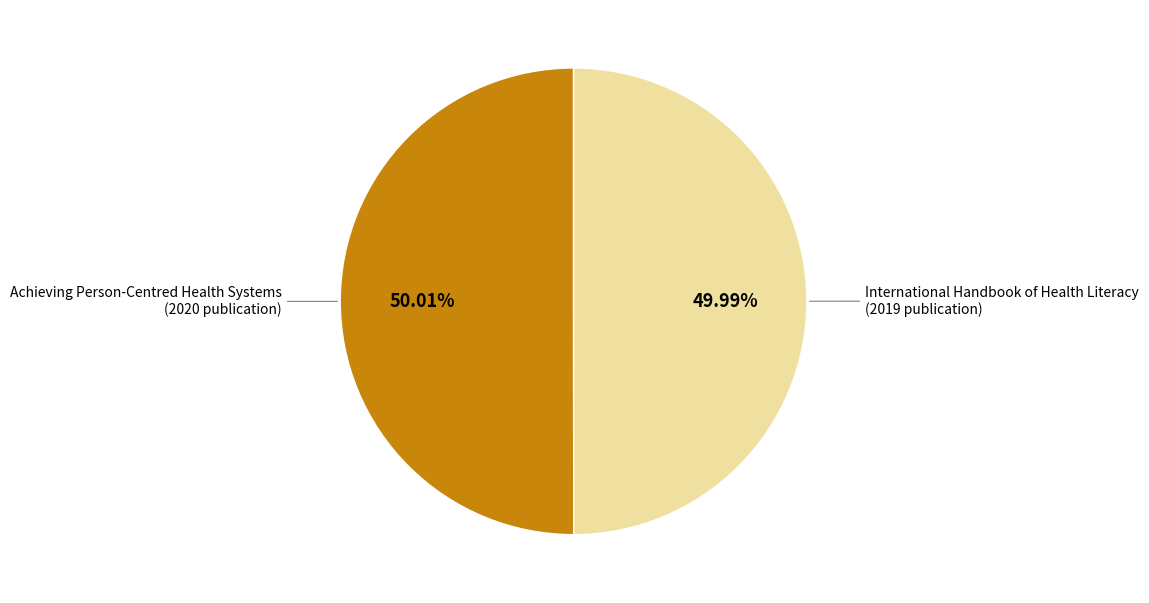

Is there a majority slice in this chart?

Yes